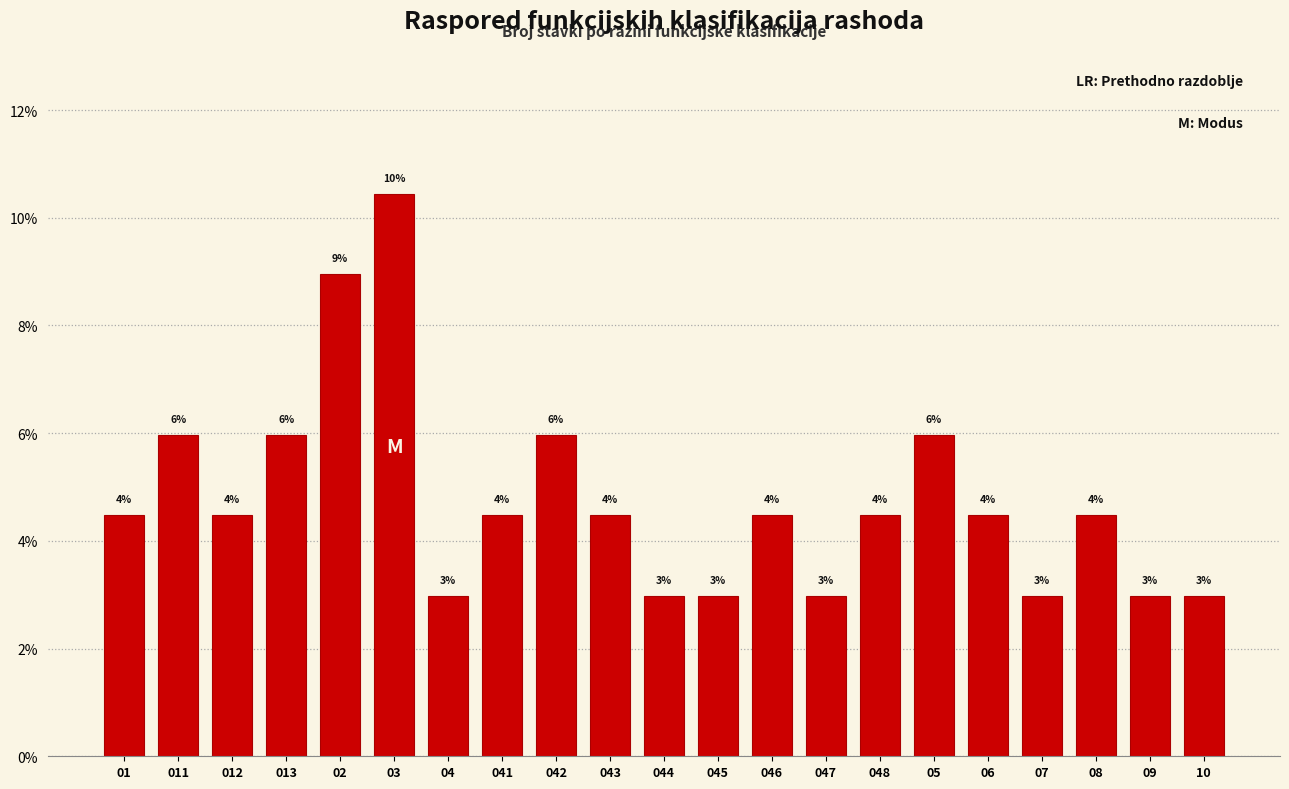

Are the bars horizontal?

No